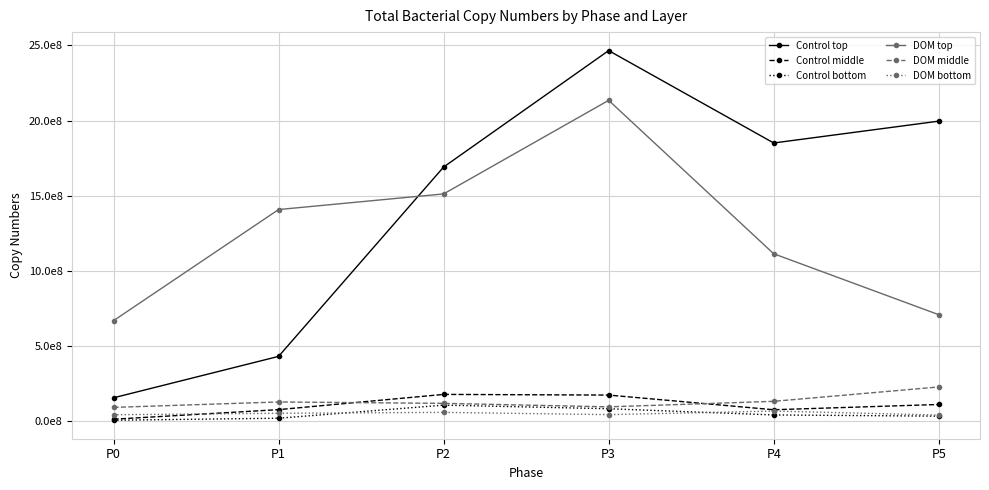

Where is the first local minimum for DOM middle?

P3